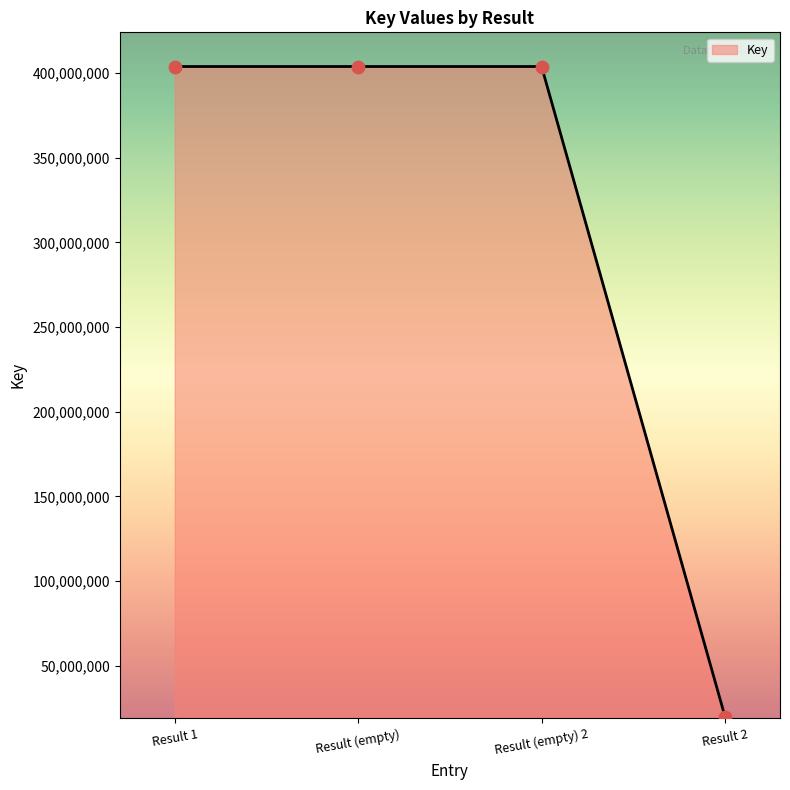

What is the change in value from Result (empty) to Result 2?

-384016713